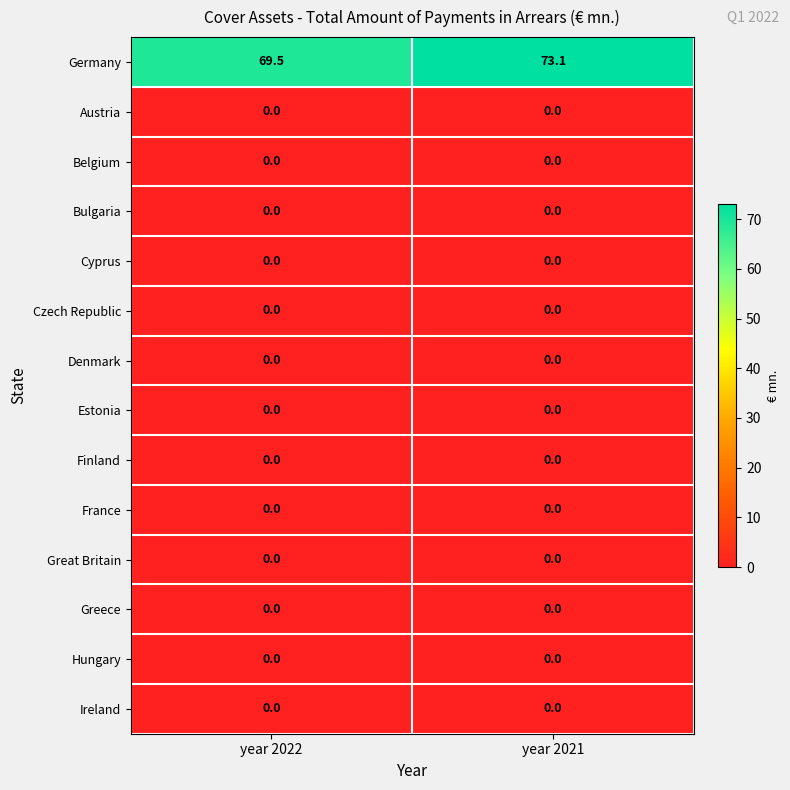

Reading right to left, extract all data points from this chart.

Germany: year 2021=73.1	year 2022=69.5
Austria: year 2021=0.0	year 2022=0.0
Belgium: year 2021=0.0	year 2022=0.0
Bulgaria: year 2021=0.0	year 2022=0.0
Cyprus: year 2021=0.0	year 2022=0.0
Czech Republic: year 2021=0.0	year 2022=0.0
Denmark: year 2021=0.0	year 2022=0.0
Estonia: year 2021=0.0	year 2022=0.0
Finland: year 2021=0.0	year 2022=0.0
France: year 2021=0.0	year 2022=0.0
Great Britain: year 2021=0.0	year 2022=0.0
Greece: year 2021=0.0	year 2022=0.0
Hungary: year 2021=0.0	year 2022=0.0
Ireland: year 2021=0.0	year 2022=0.0